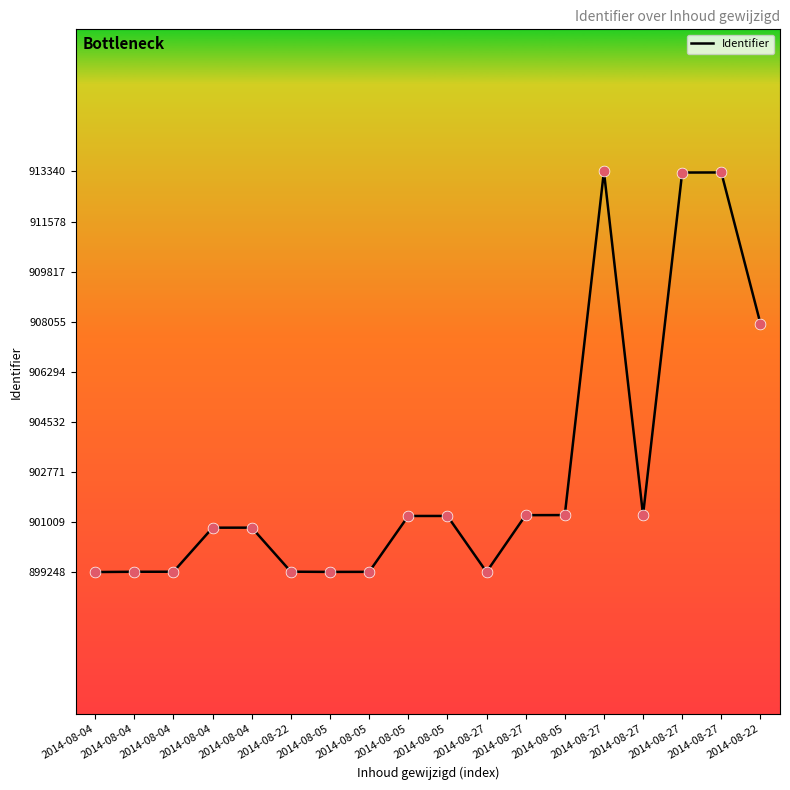

What is the change in value from 2014-08-22 to 2014-08-05?

-7